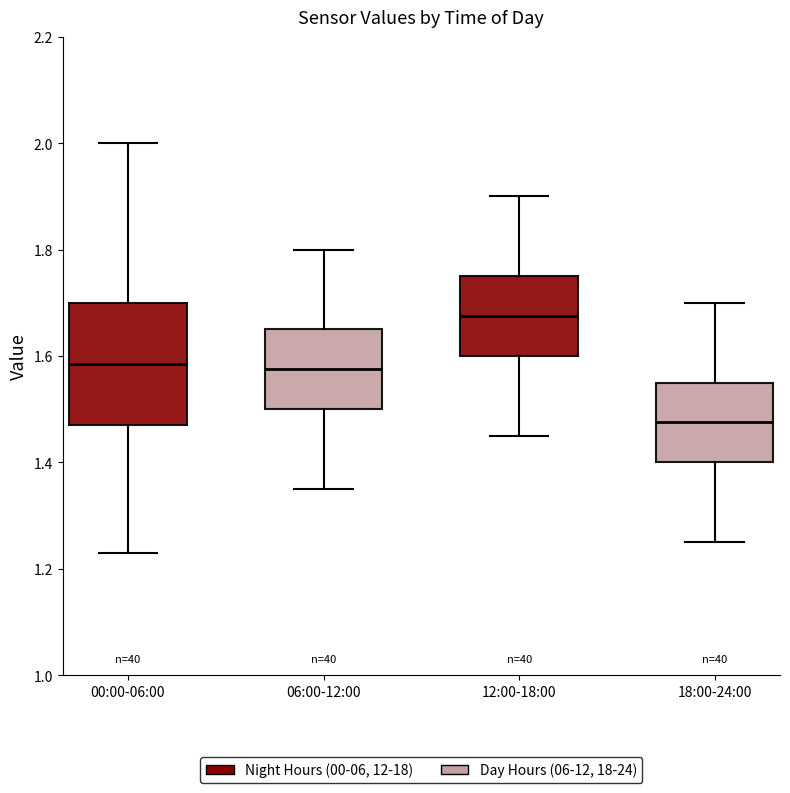

Which box has the lowest median line?

18:00-24:00